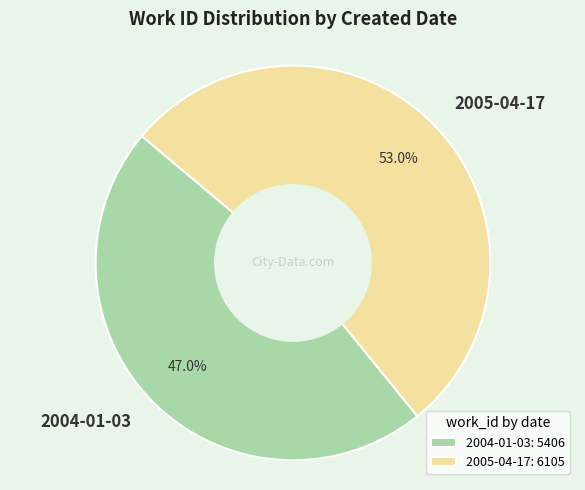

Which has a higher value, 2004-01-03 or 2005-04-17?

2005-04-17